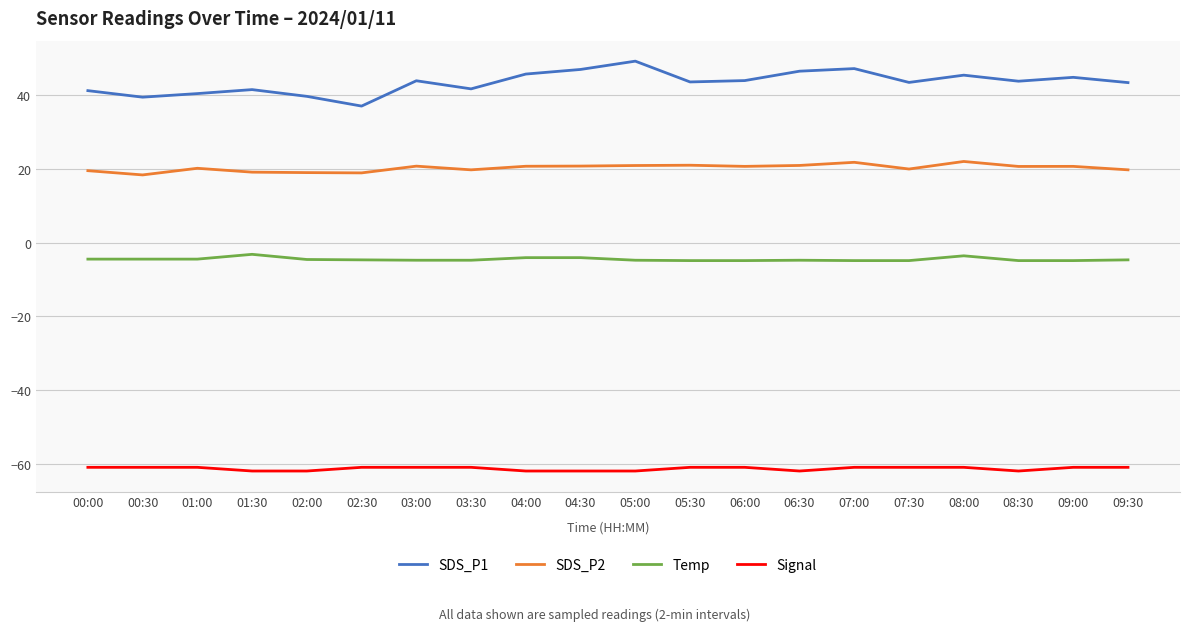

Is it true that Temp equals -1.0 at 09:30?

False